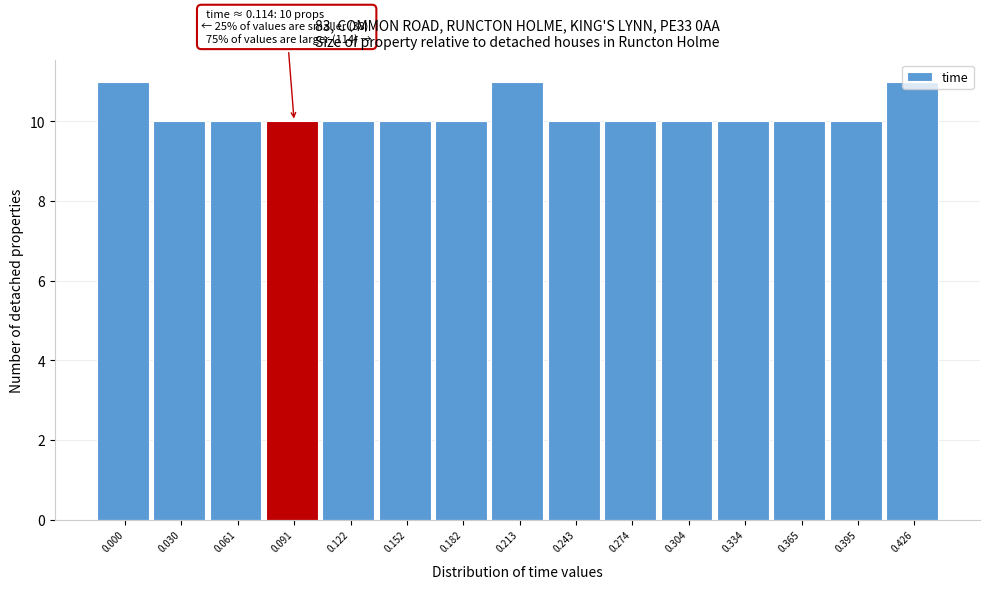

The value at 0.274 is 17. True or false?

False